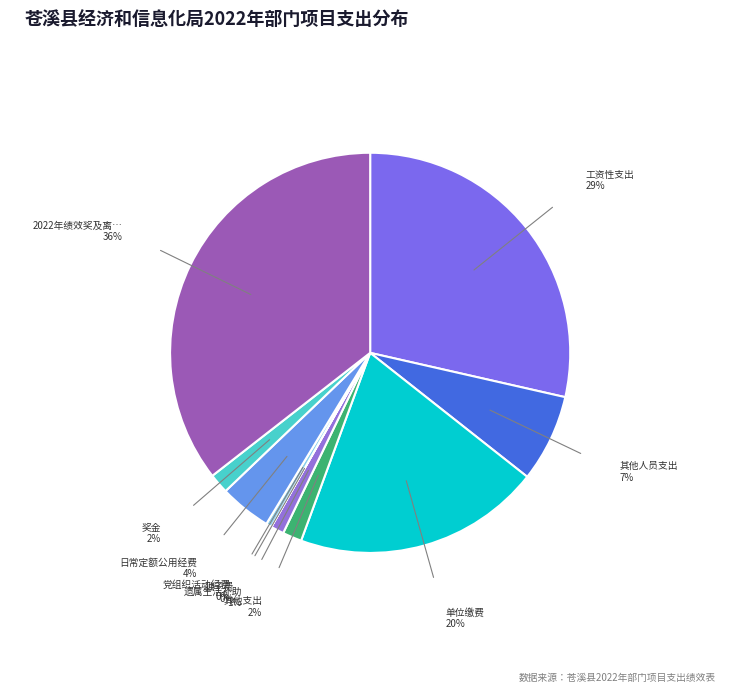

Which slice is the largest?

2022年绩效奖及离退休生活补助